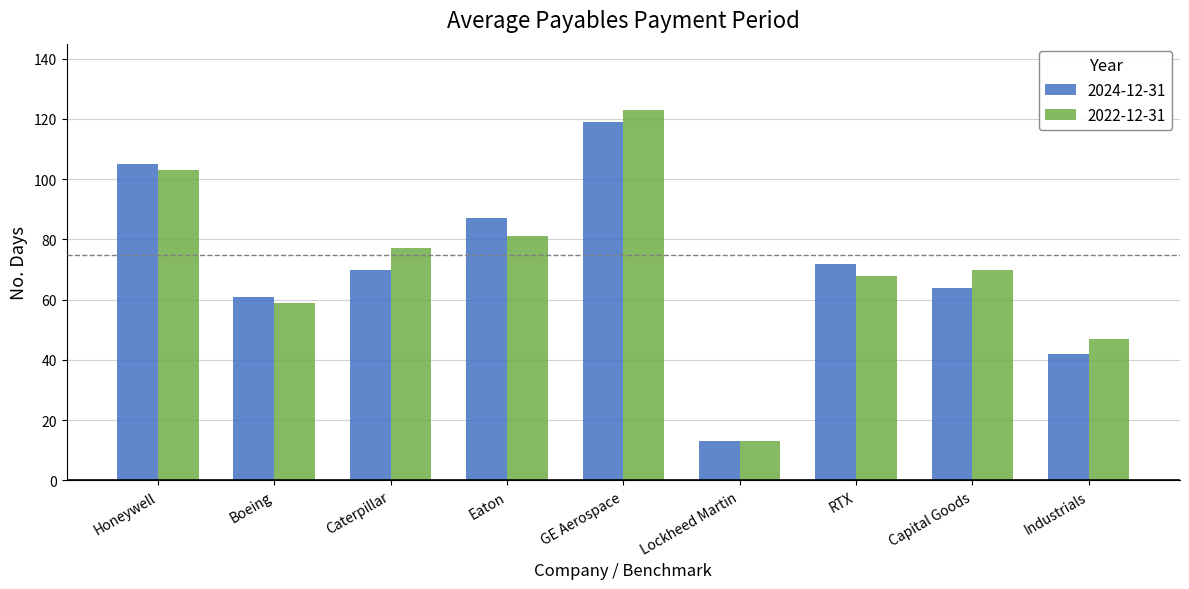

What is the average value of the 2024-12-31 series?

70